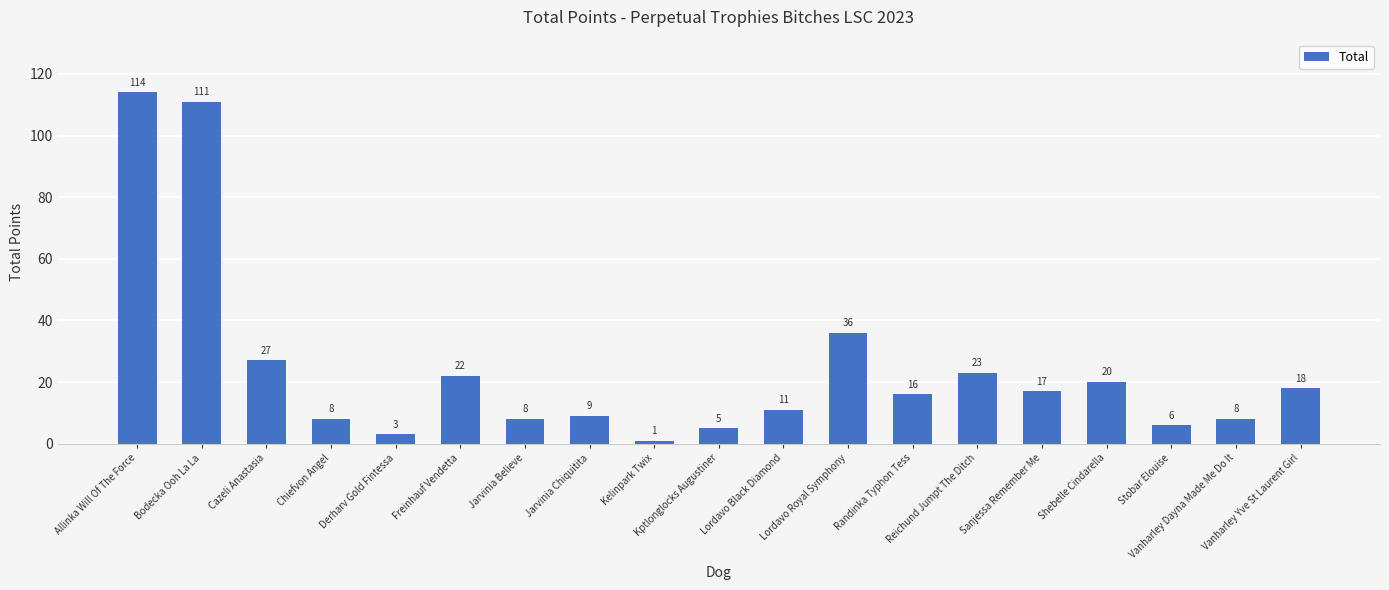

What is the value of the 9th bar from the left?

1